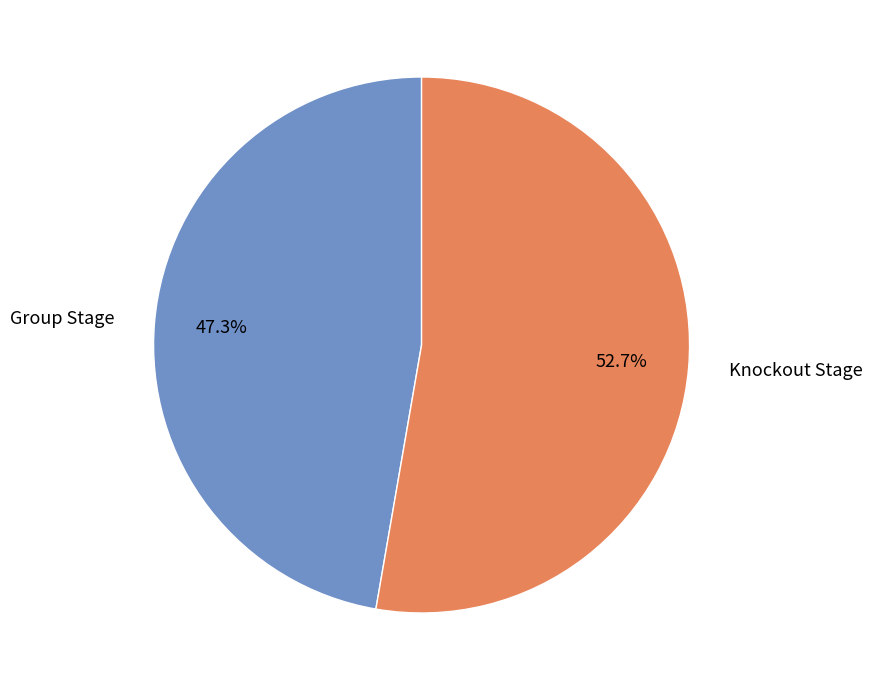

Does any single category account for the majority?

Yes